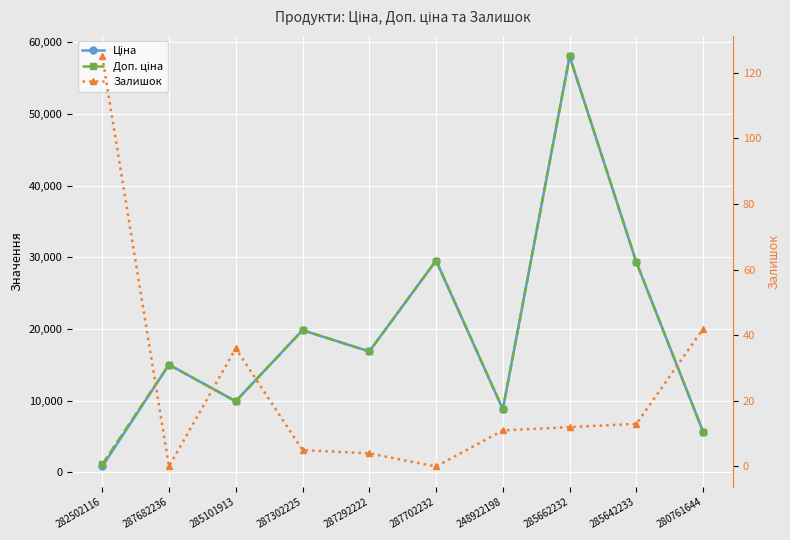

Read the Залишок value at 287292222.

4.0